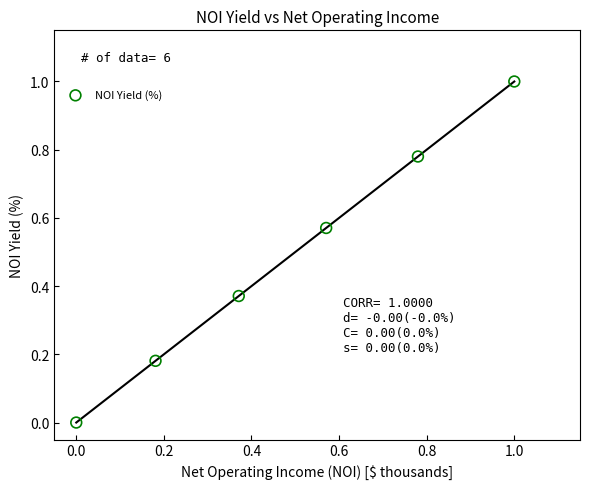

What is the range of Y values (max minus min)?

1.0